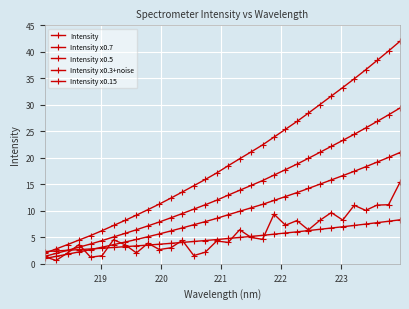

Is this an area chart (filled region under the line)?

No